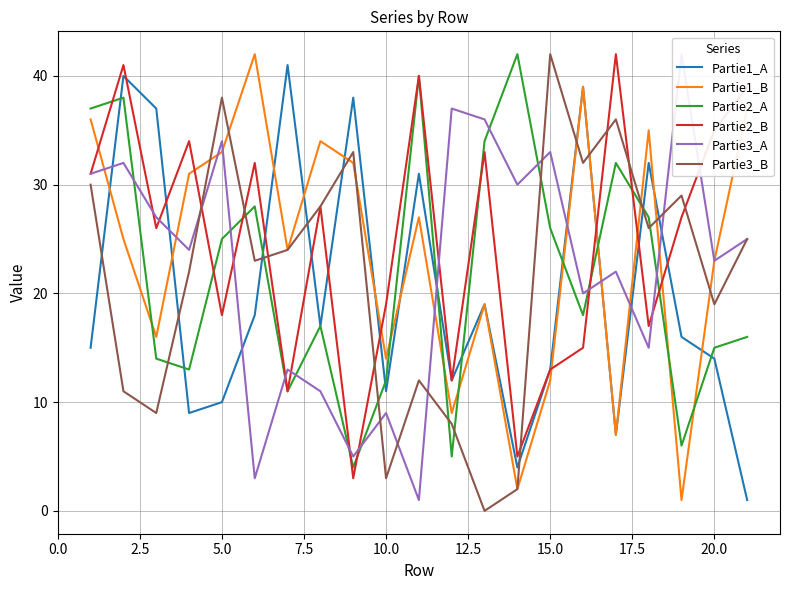

Reading left to right, what are all the values shown in this chart?

Partie1_A: 15	40	37	9	10	18	41	17	38	11	31	12	19	4	13	39	7	32	16	14	1
Partie1_B: 36	25	16	31	33	42	24	34	32	14	27	9	19	2	12	39	7	35	1	23	37
Partie2_A: 37	38	14	13	25	28	11	17	4	12	40	5	34	42	26	18	32	27	6	15	16
Partie2_B: 31	41	26	34	18	32	11	28	3	19	40	12	33	5	13	15	42	17	27	35	39
Partie3_A: 31	32	27	24	34	3	13	11	5	9	1	37	36	30	33	20	22	15	42	23	25
Partie3_B: 30	11	9	22	38	23	24	28	33	3	12	8	0	2	42	32	36	26	29	19	25